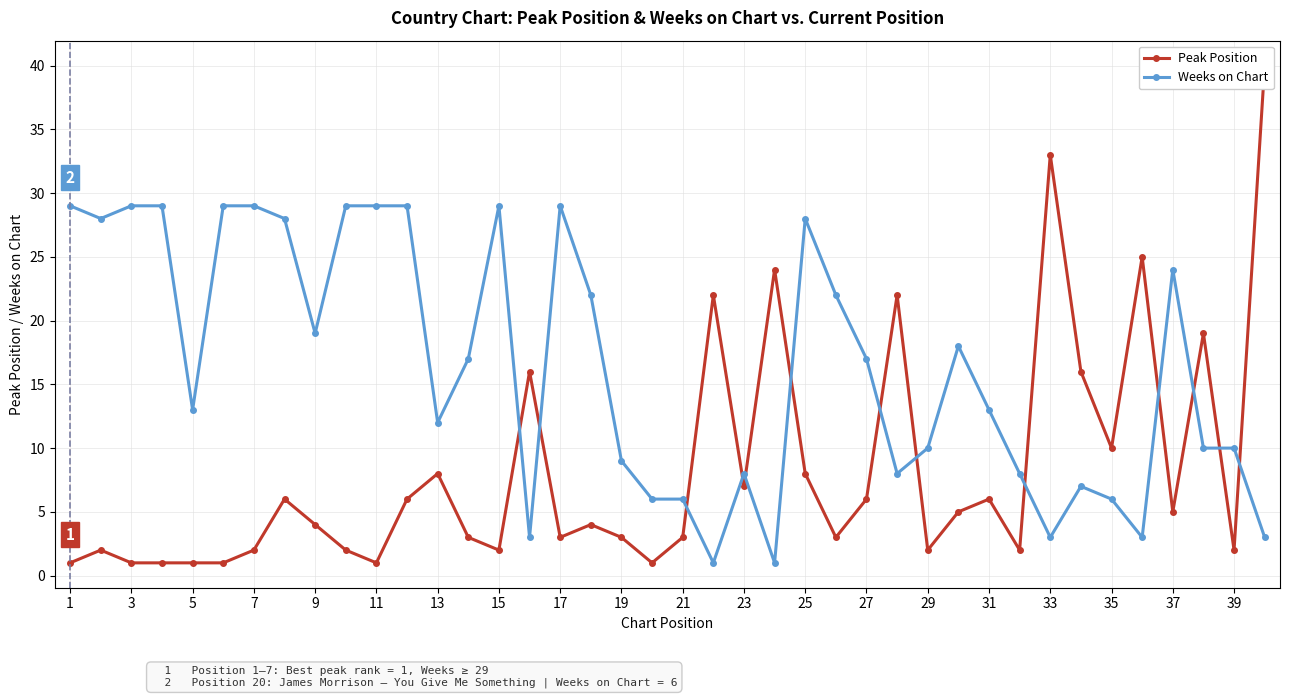

True or false: Weeks on Chart has a value of 5 at 39.

False